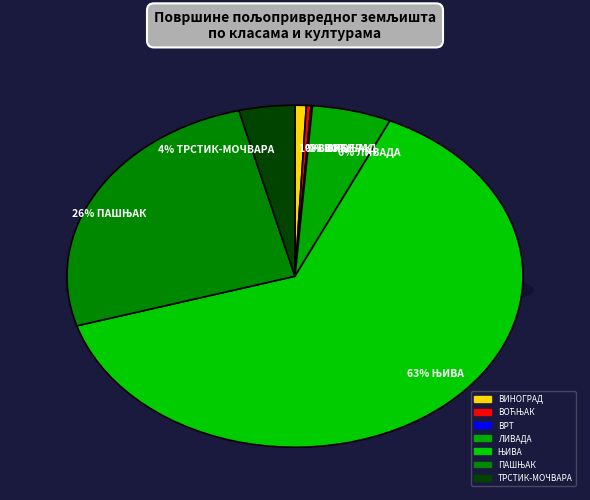

Which slice represents more than half of the pie?

ЊИВА